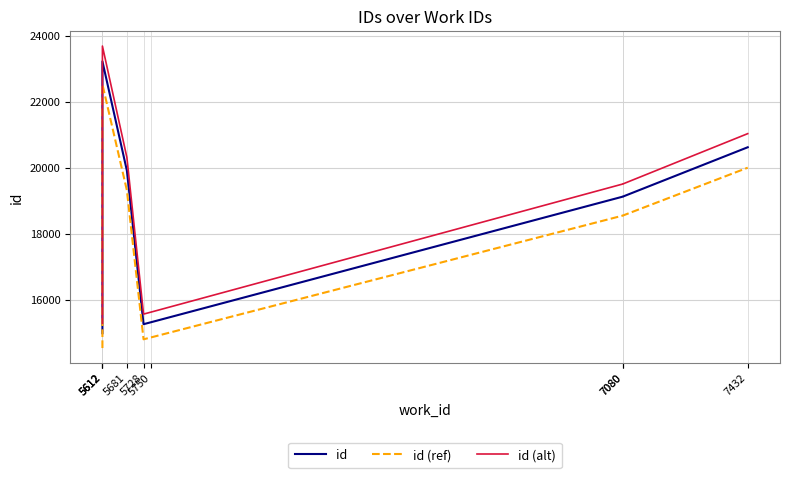

Rank the series by their average value, from lowest to highest.

id (ref), id, id (alt)